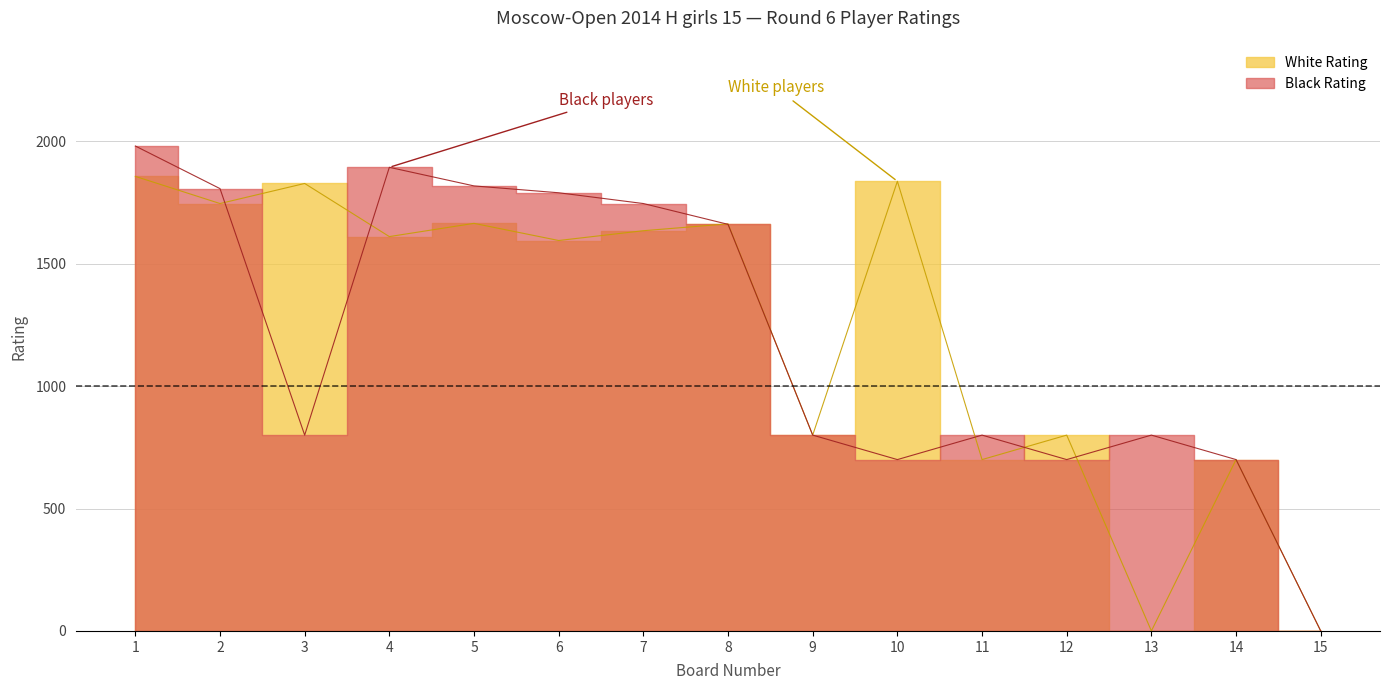

Which label corresponds to the largest value in the chart?

1